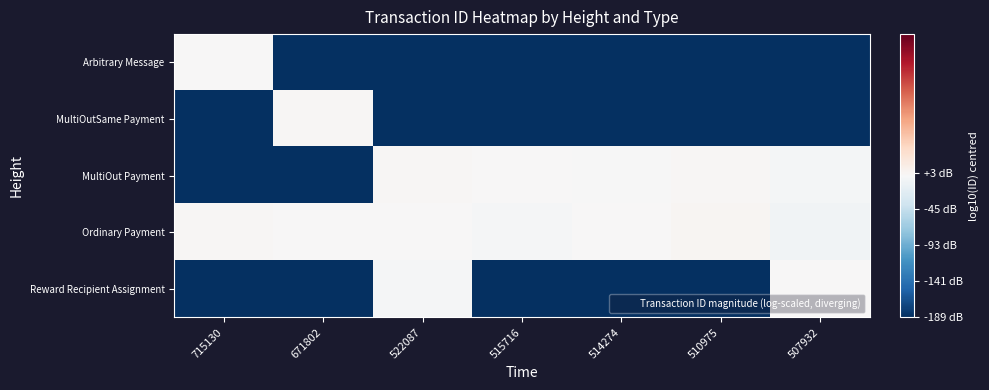

At 671802, list the series in order from largest to smallest.

MultiOutSame Payment, Ordinary Payment, Arbitrary Message, MultiOut Payment, Reward Recipient Assignment